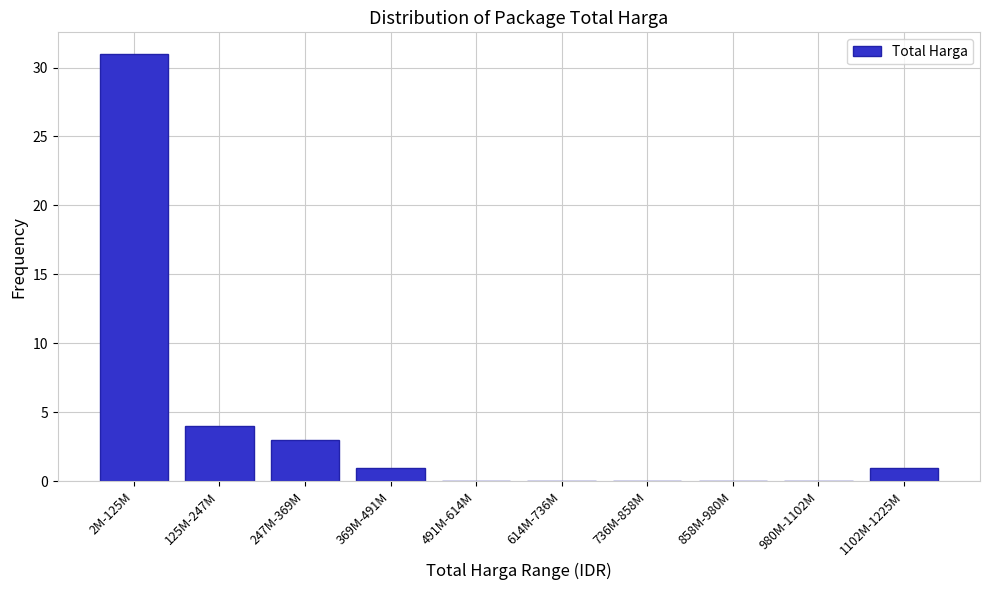

Reading left to right, what are all the values shown in this chart?

2M-125M=31	125M-247M=4	247M-369M=3	369M-491M=1	491M-614M=0	614M-736M=0	736M-858M=0	858M-980M=0	980M-1102M=0	1102M-1225M=1